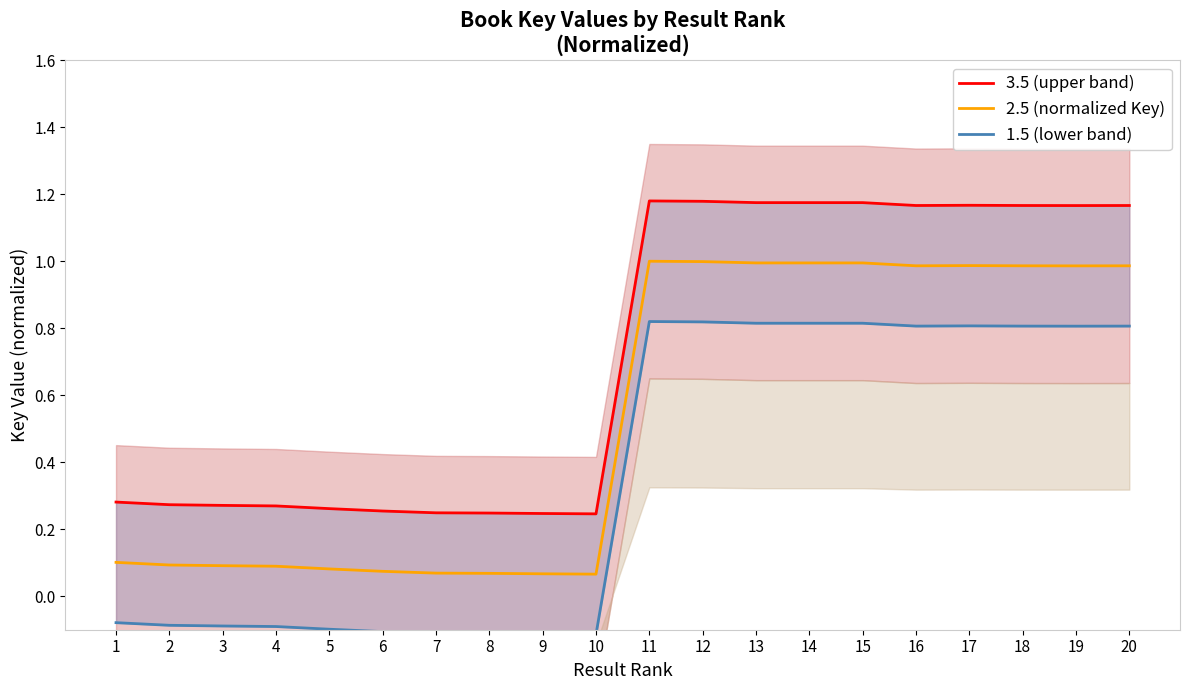

Rank the series by their maximum value, from lowest to highest.

1.5 (lower band), 2.5 (normalized Key), 3.5 (upper band)